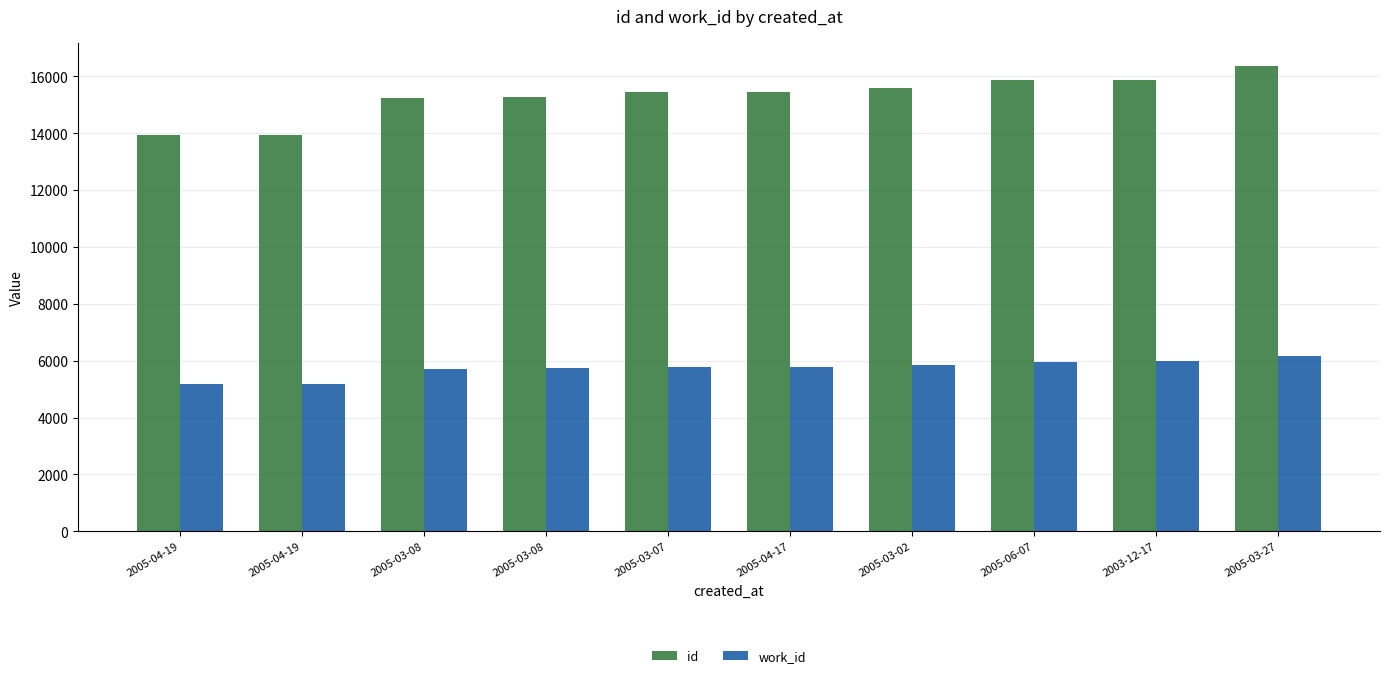

Reading left to right, transcribe all the data shown in this chart.

id: 13932	13935	15239	15281	15434	15439	15587	15863	15882	16356
work_id: 5178	5178	5711	5732	5785	5787	5855	5963	5973	6180